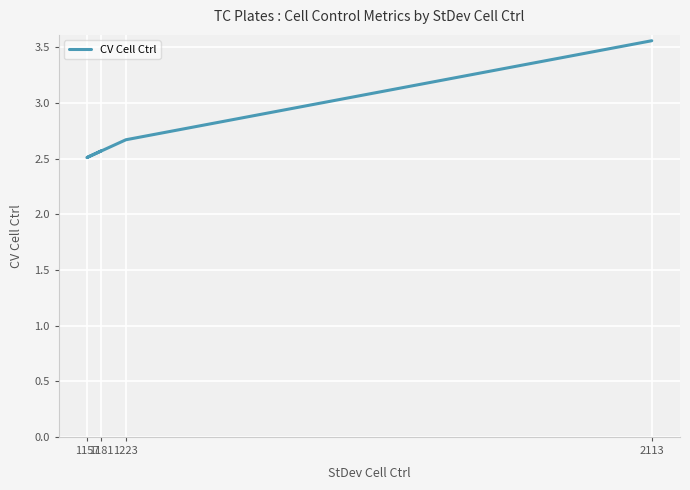

How many lines are shown in the chart?

1